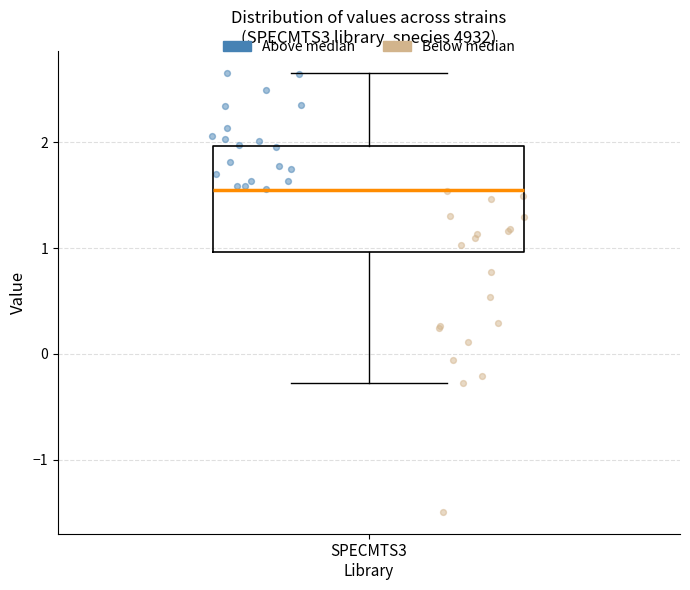

Transcribe this box plot: give where the median line is, the range the box spans, and where the two whiskers end, as read against the y-axis. The values are not printed on the chart, so give them approximately, as read against the axis.

median 1.6, box 1.0 to 2.0, whiskers -0.3 to 2.6